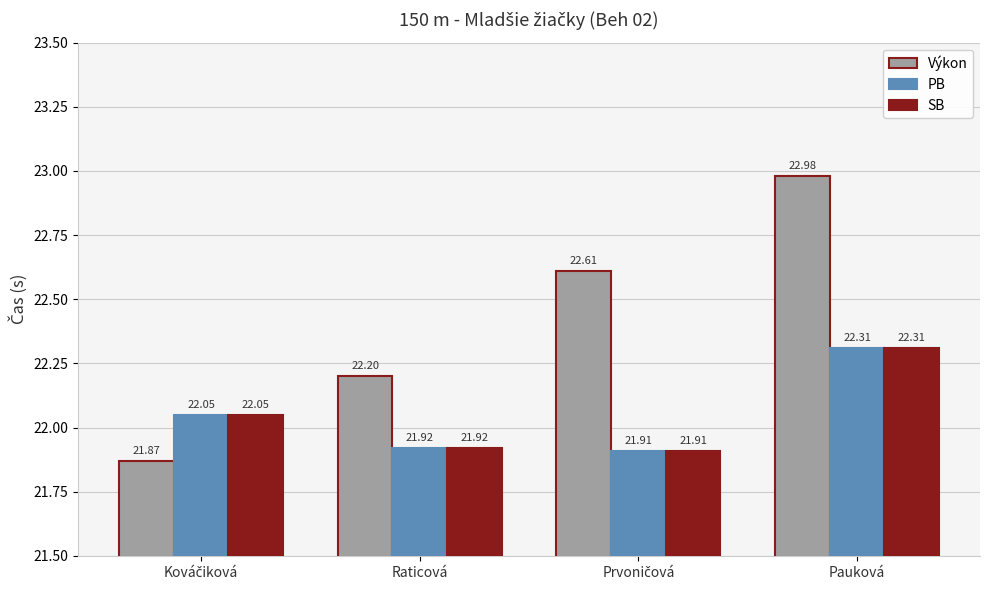

What is the difference between the PB values at Pauková and Raticová?

0.4